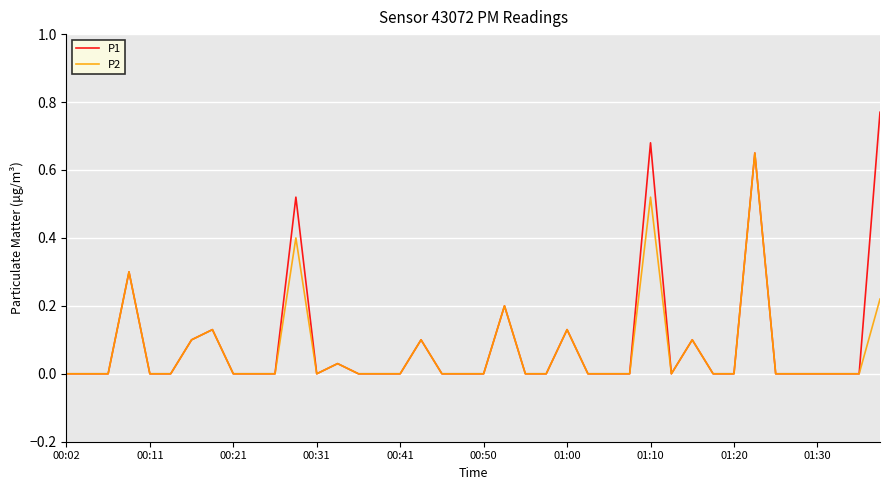

True or false: P1 has more than 0 points higher than both neighbors.

True